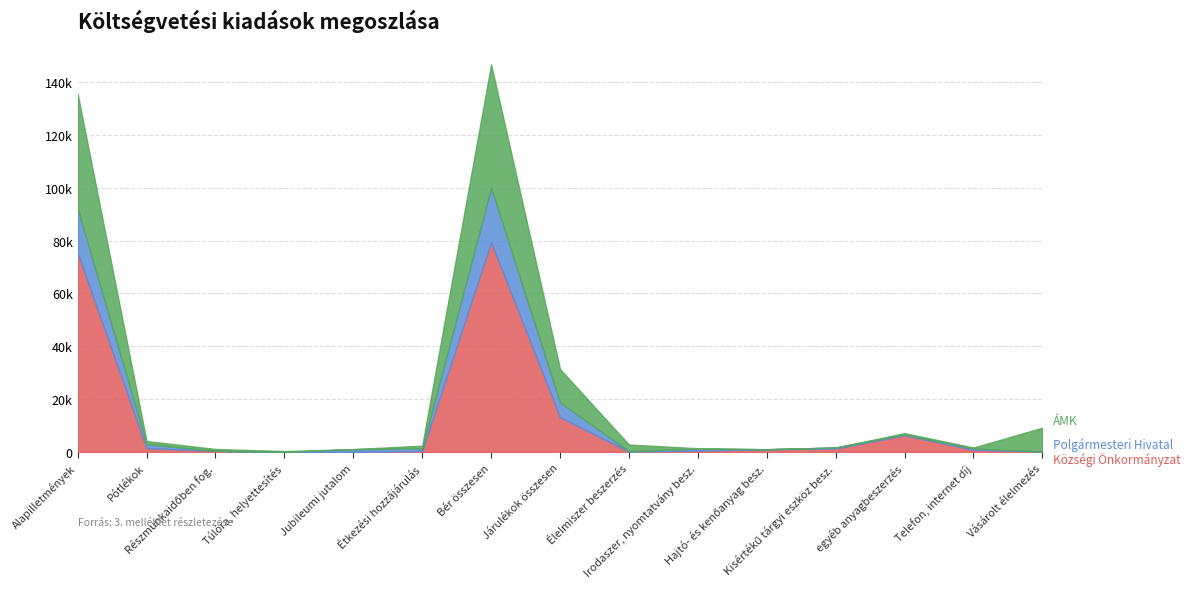

In Községi Önkormányzat, how many points are lower than both neighbors (excluding endpoints)?

1